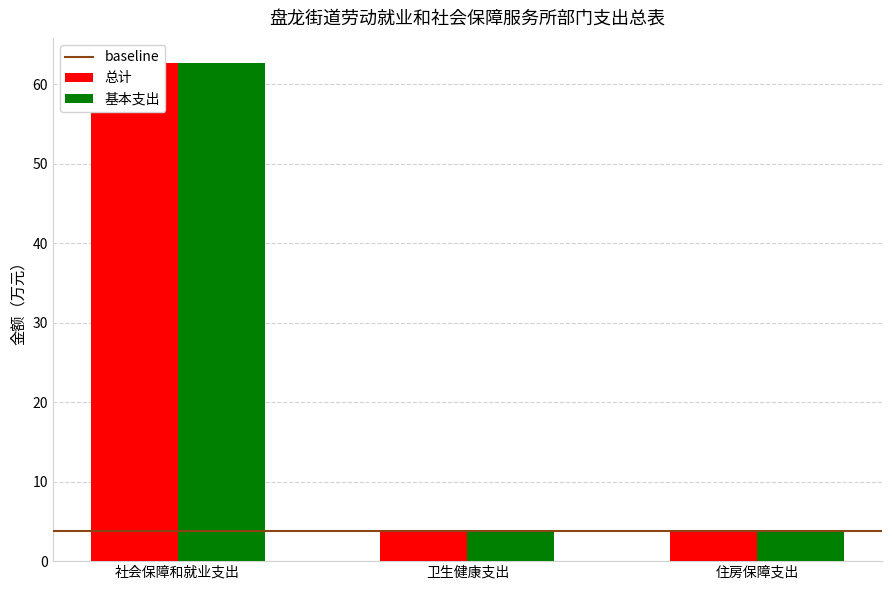

At which category is the sum across all series the highest?

社会保障和就业支出